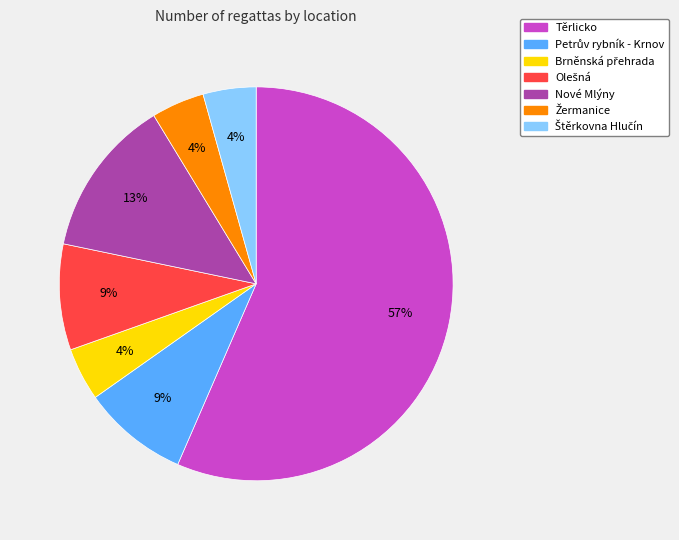

To the nearest percent, what portion does Nové Mlýny represent?

13%